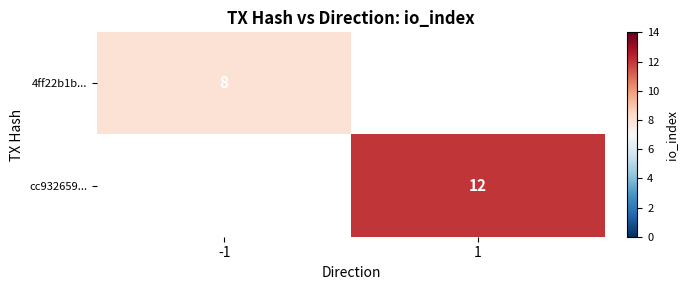

The 4ff22b1b... series shows 8 at -1. True or false?

True